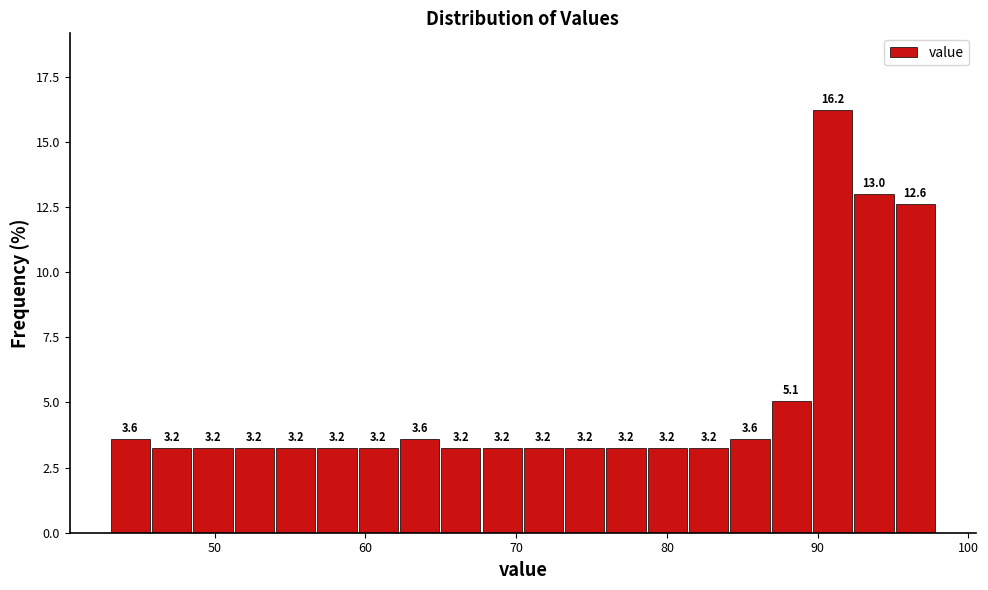

Around what value on the x-axis is the tallest bar? Give the approximate position of its centre, as read against the axis.

91